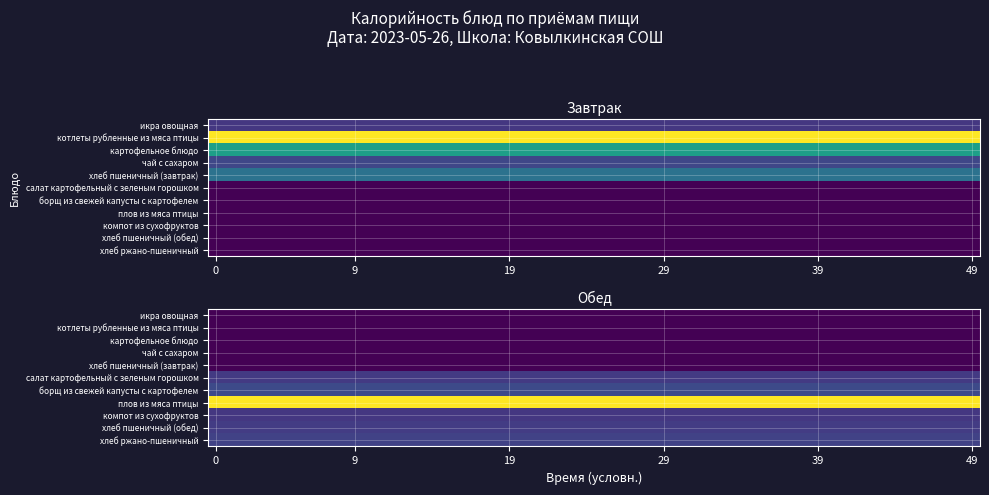

Rank the series by their maximum value, from lowest to highest.

Завтрак, Обед